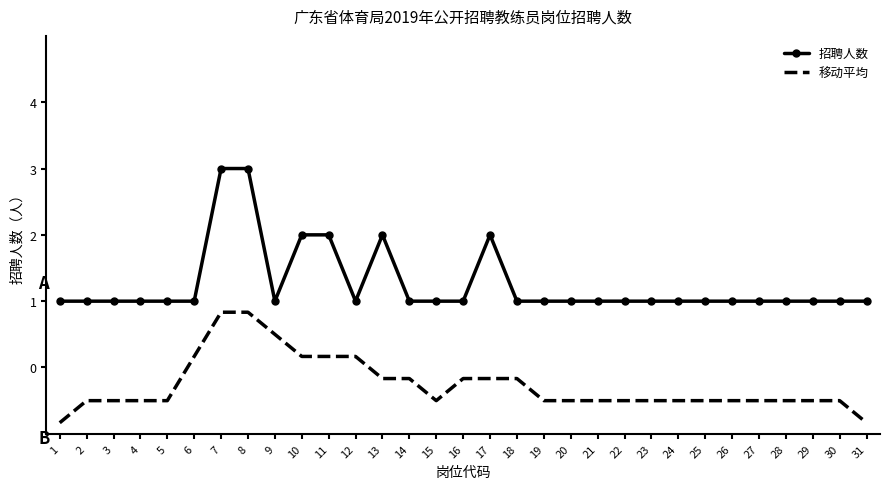

What are all the series names shown in the legend?

招聘人数, 移动平均